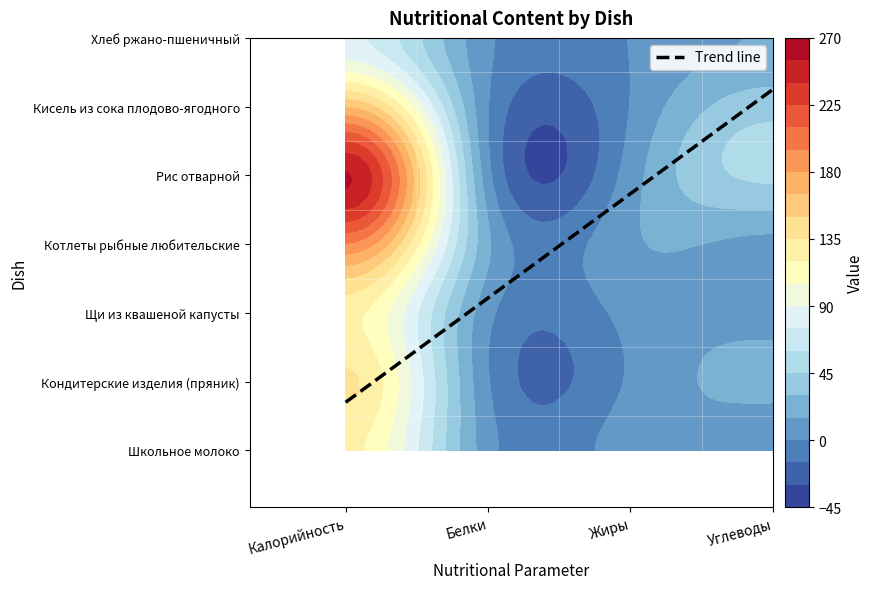

Reading left to right, extract all data points from this chart.

Школьное молоко: 124.0	6.0	8.0	7.0
Кондитерские изделия (пряник): 137.6	1.1	2.2	18.4
Щи из квашеной капусты: 124.9	4.4	5.2	9.3
Котлеты рыбные любительские: 194.0	17.5	12.4	10.1
Рис отварной: 256.3	4.6	7.3	48.2
Кисель из сока плодово-ягодного: 163.0	0.6	0.5	38.9
Хлеб ржано-пшеничный: 78.2	2.6	0.5	15.8